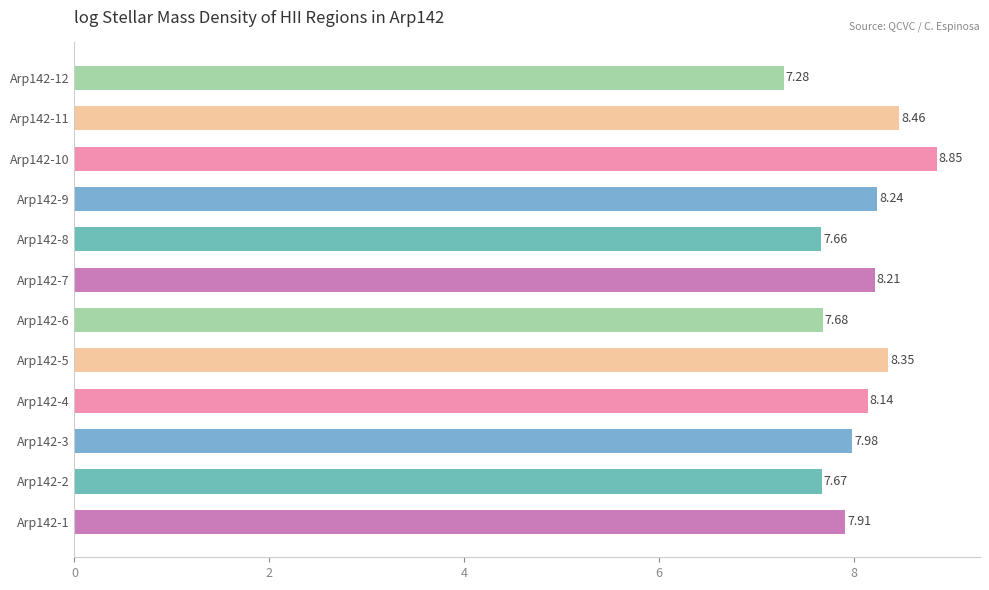

Between Arp142-9 and Arp142-10, which is larger?

Arp142-10